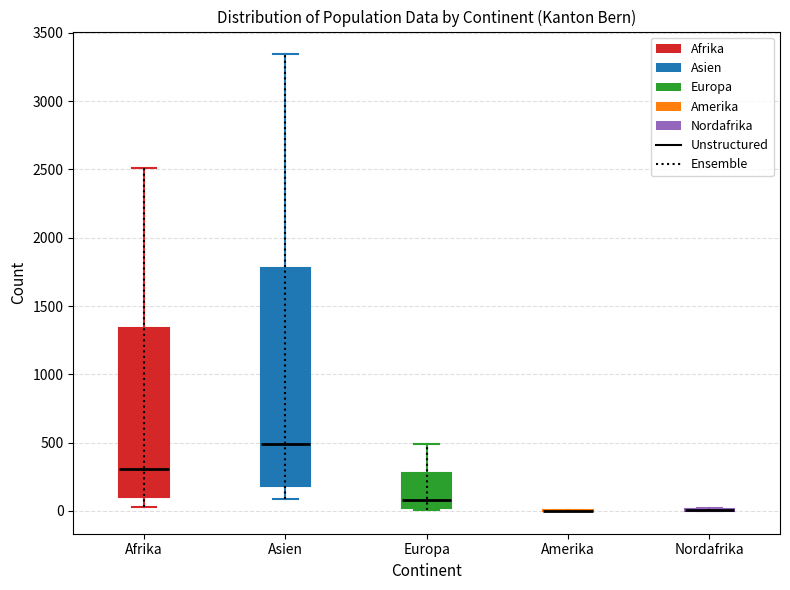

Reading left to right, transcribe this box plot: for each box, give where its median line is, the range the box spans, and where its two whiskers end, as read against the y-axis. The values are not printed on the chart, so give them approximately, as read against the axis.

Afrika: median 300, box 100 to 1350, whiskers 50 to 2500
Asien: median 500, box 200 to 1800, whiskers 100 to 3350
Europa: median 100, box 0 to 300, whiskers 0 to 500
Amerika: box collapsed to a line at 0, whiskers 0 to 0
Nordafrika: box collapsed to a line at 0, whiskers 0 to 0